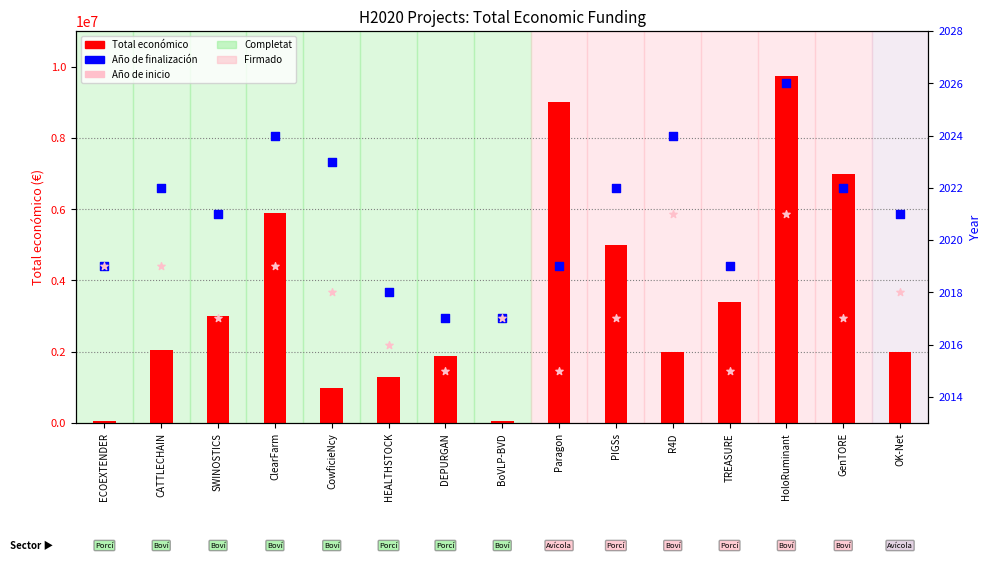

Which series has the widest spread of Y values?

Total económico